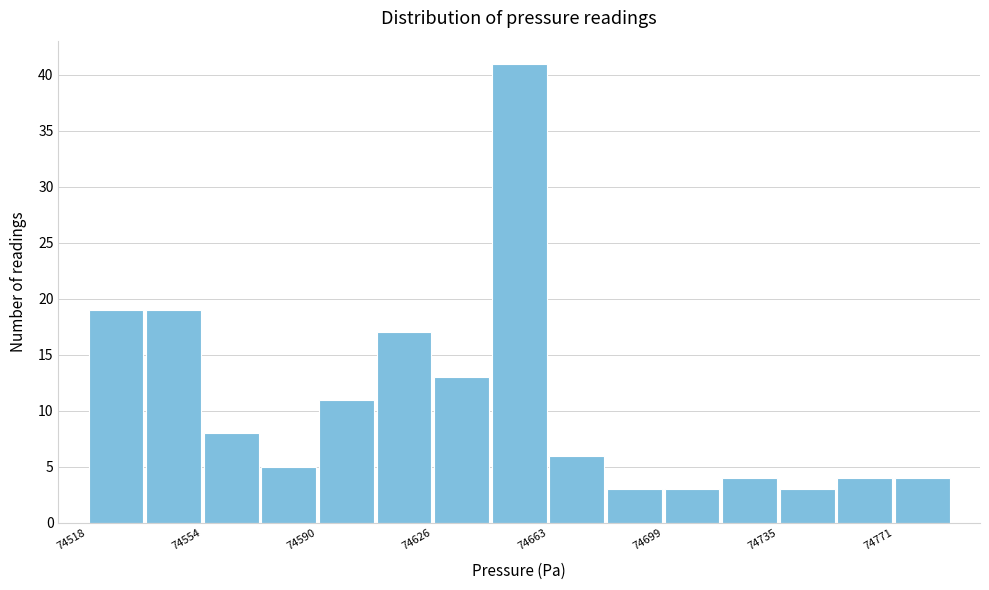

Around what value on the x-axis is the tallest bar? Give the approximate position of its centre, as read against the axis.

74655